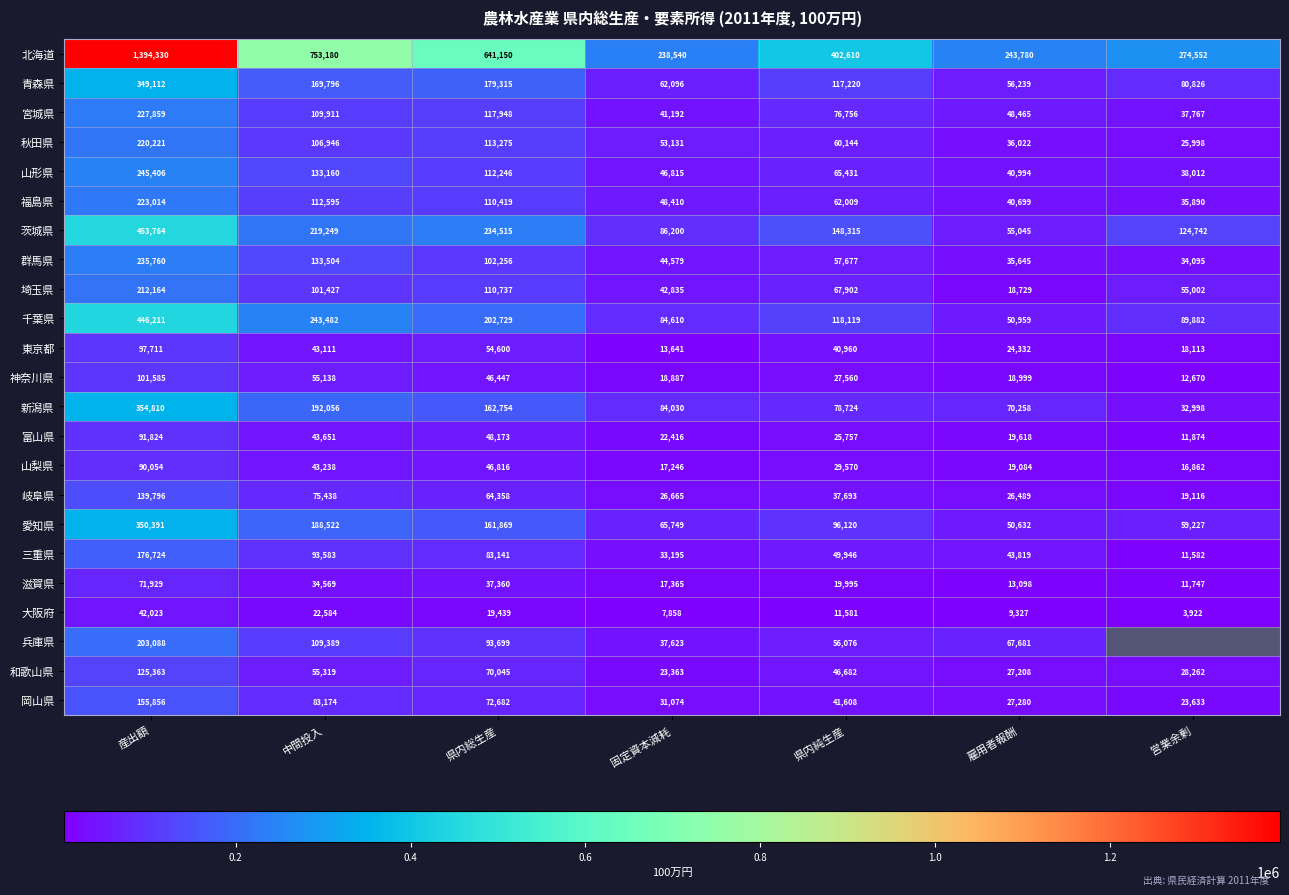

Which category has the highest value across all series?

産出額